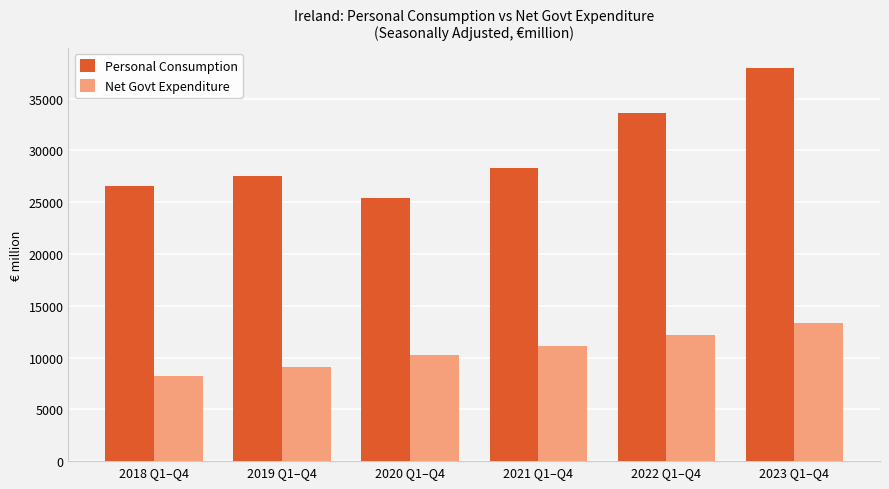

At which label does Net Govt Expenditure first exceed 11144?

2021 Q1–Q4